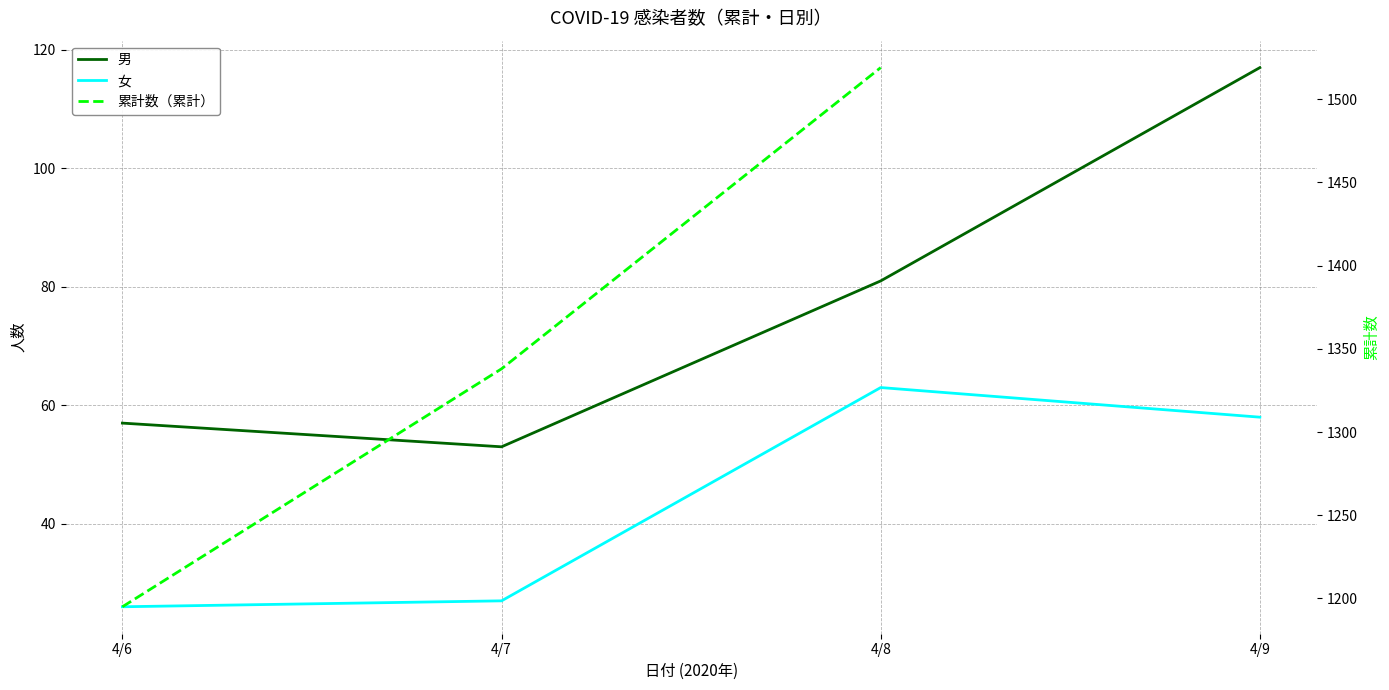

At which label does 男 reach its minimum?

4/7